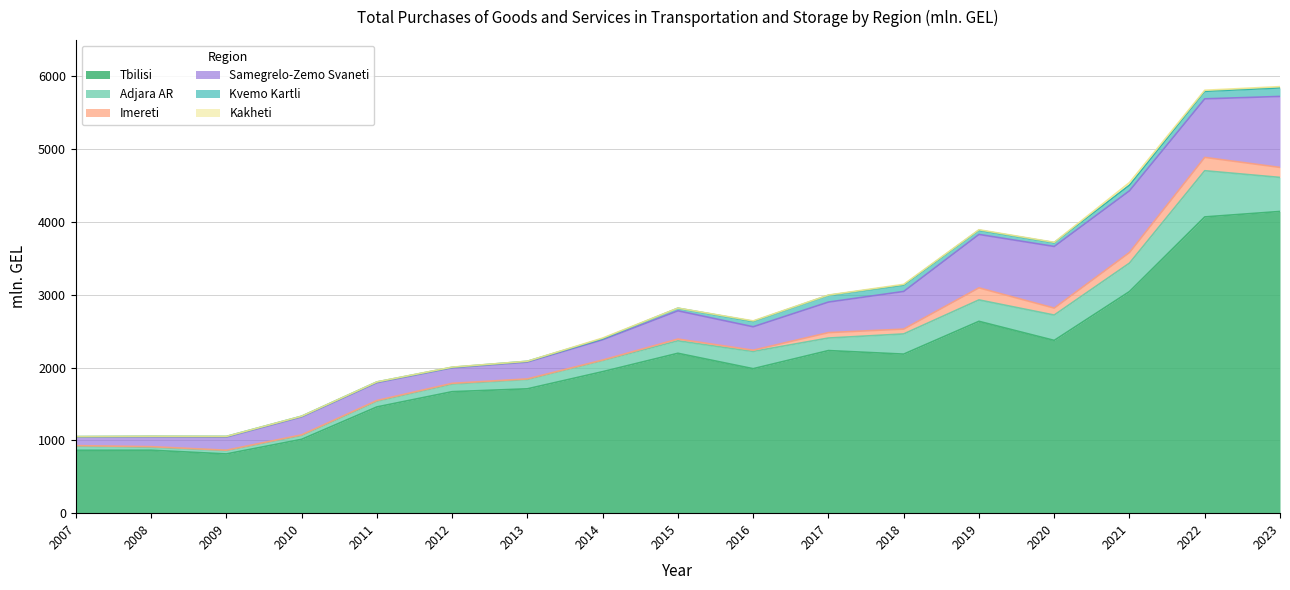

How many data points in Kakheti are above 3?

9